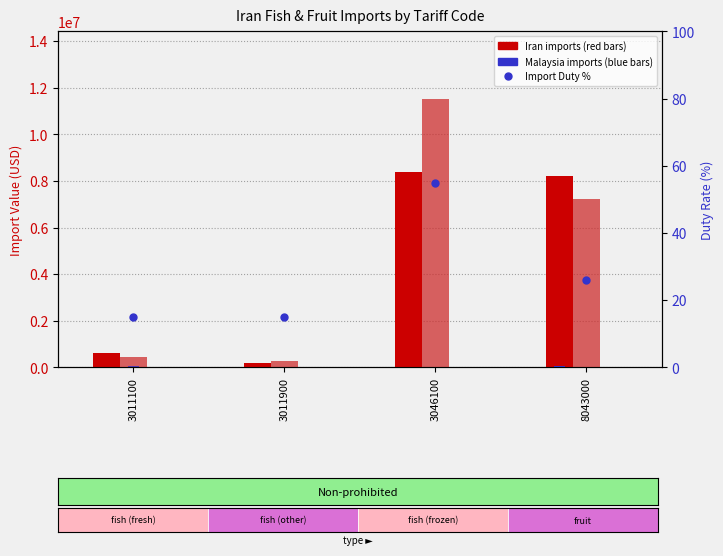

Rank the series at 3011100 from highest to lowest value.

Iran Import 97 (USD), Iran Import 98 (USD), Malaysia Import 97 (USD), Malaysia Import 96 (USD), Malaysia Import 98 (USD), Import Duty 2020